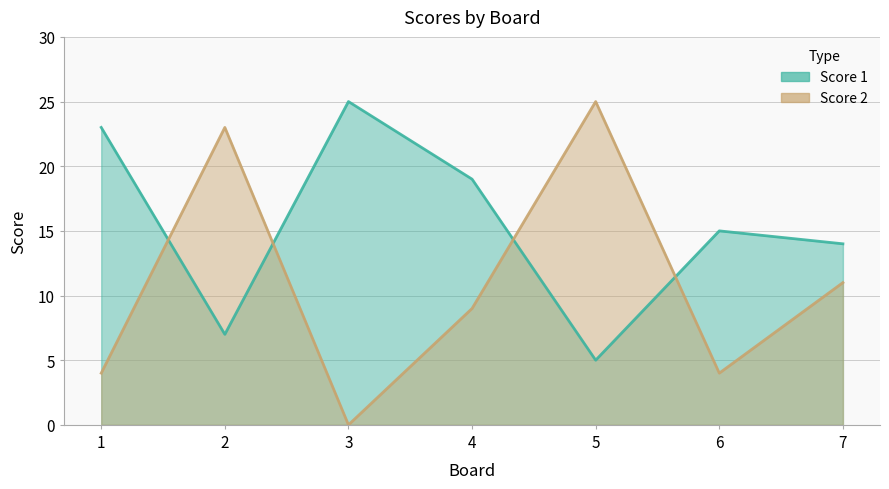

What is the sum of all Score 1 values?

108